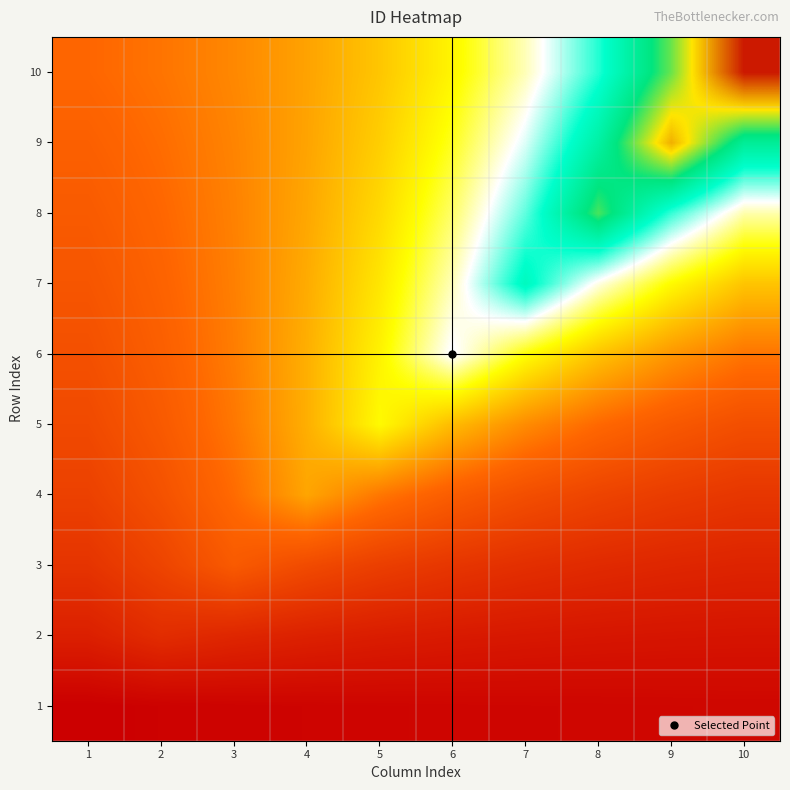

Which series has the largest range (max minus min)?

10